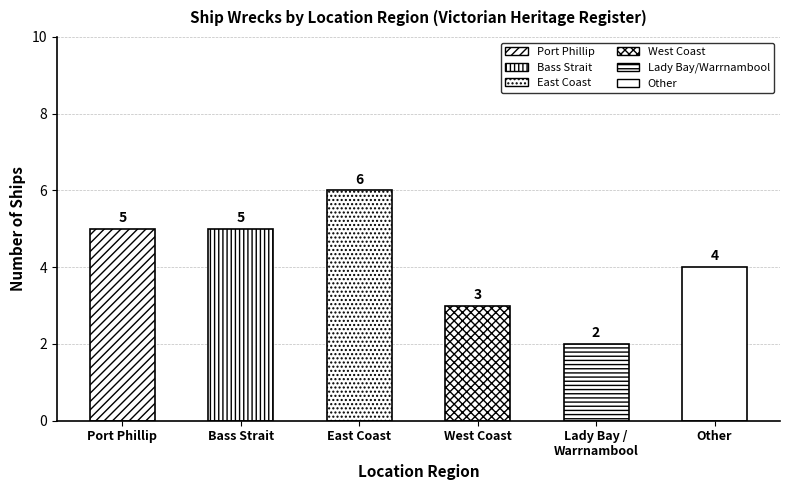

Are the bars grouped side by side (vs. stacked)?

No